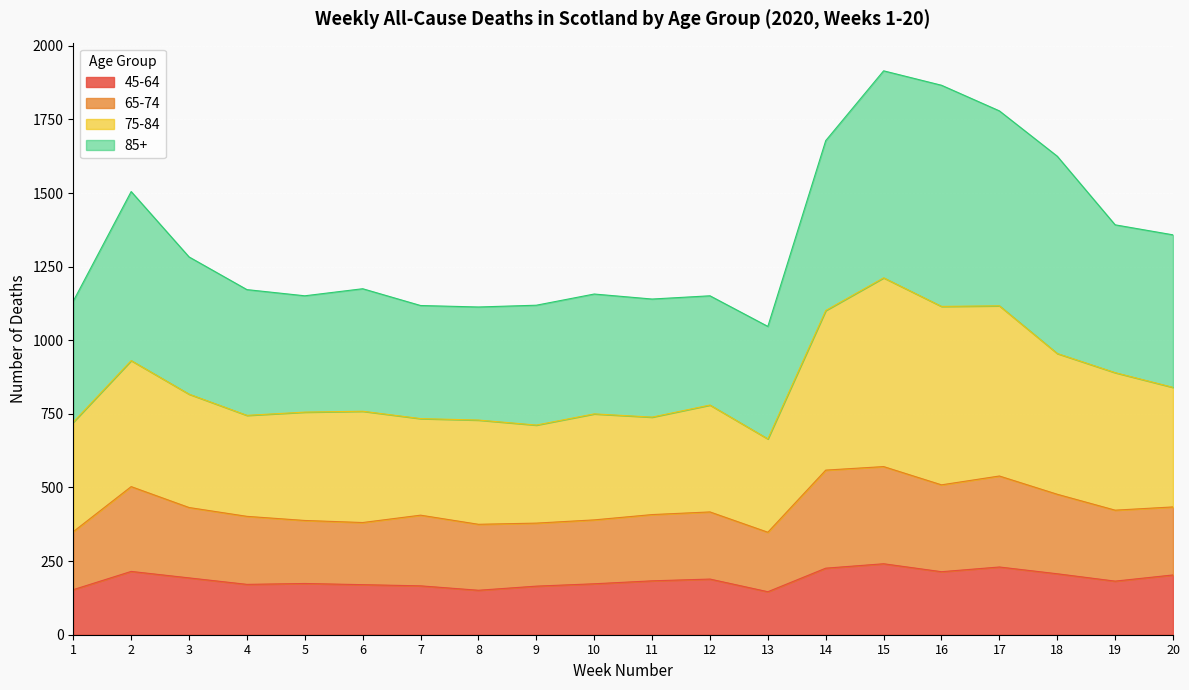

At which category is the sum across all series the highest?

15